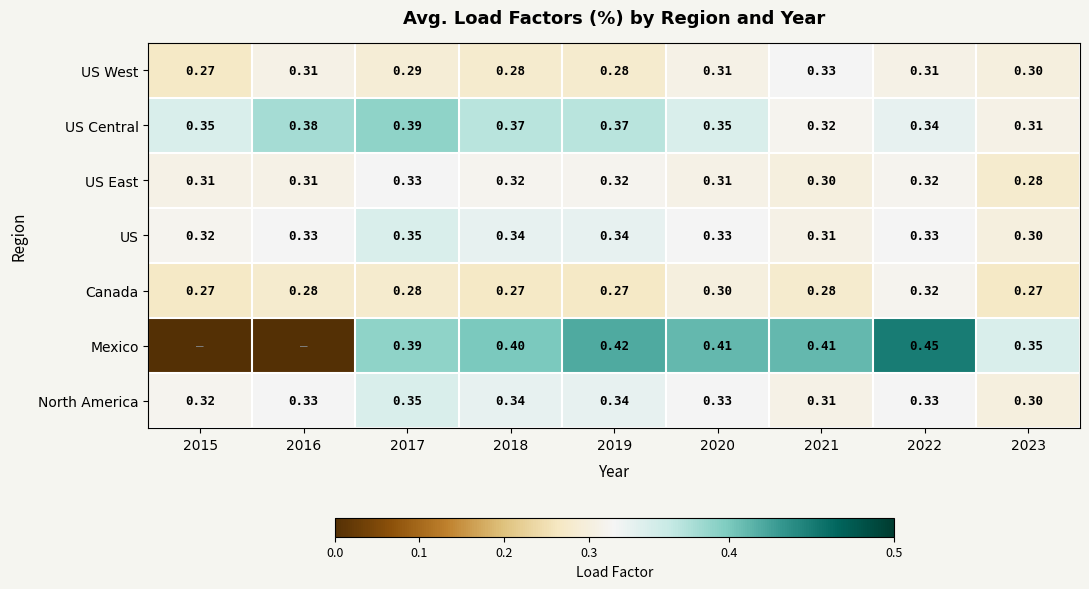

Which category has the lowest value across all series?

2015